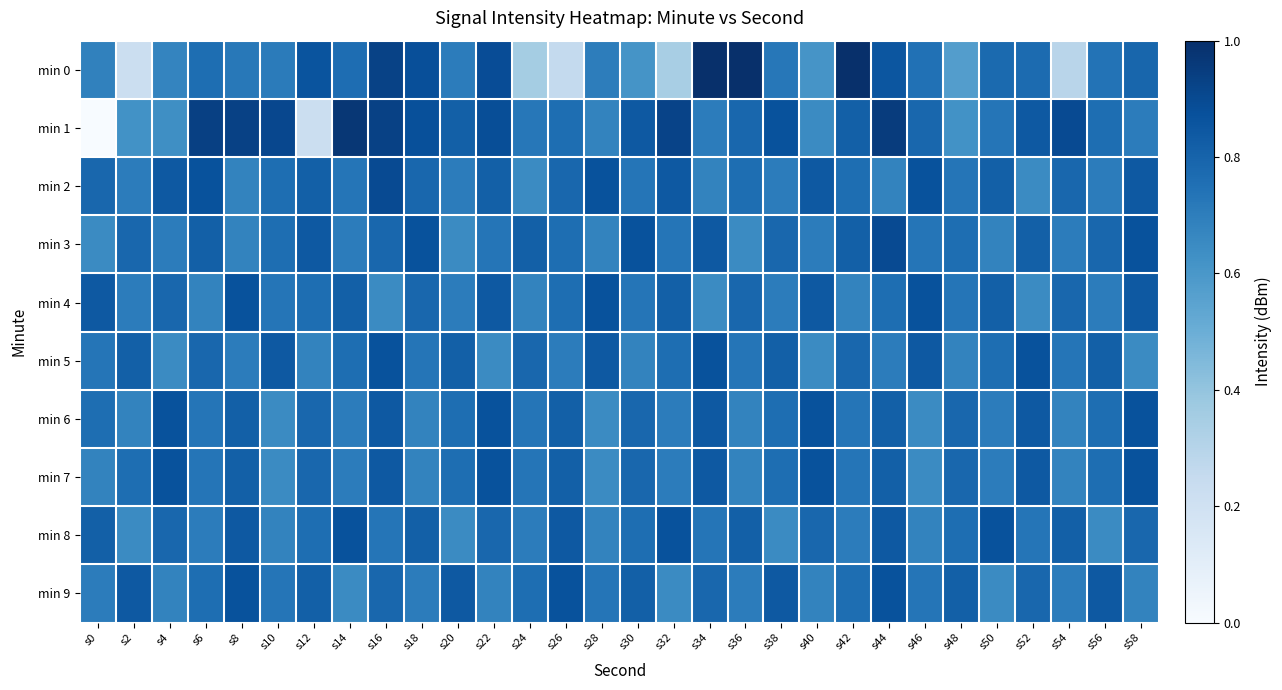

What is the total value across all series at s42?

7.8